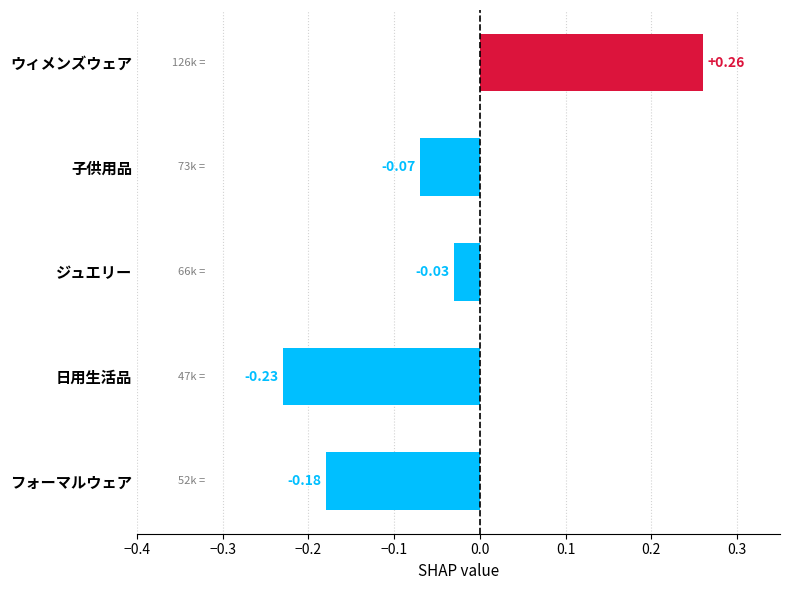

Does the chart contain any negative values?

Yes